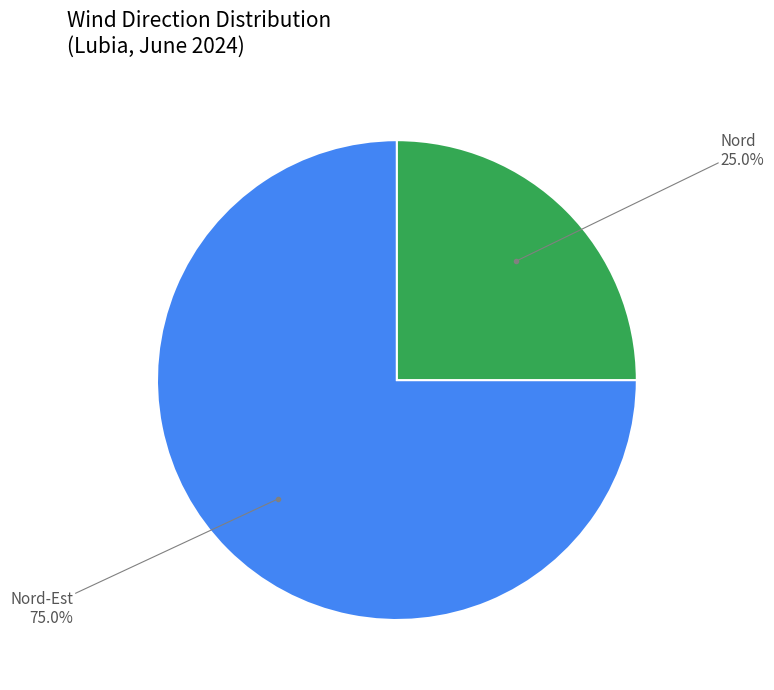

Is there any slice that represents more than half of the pie?

Yes